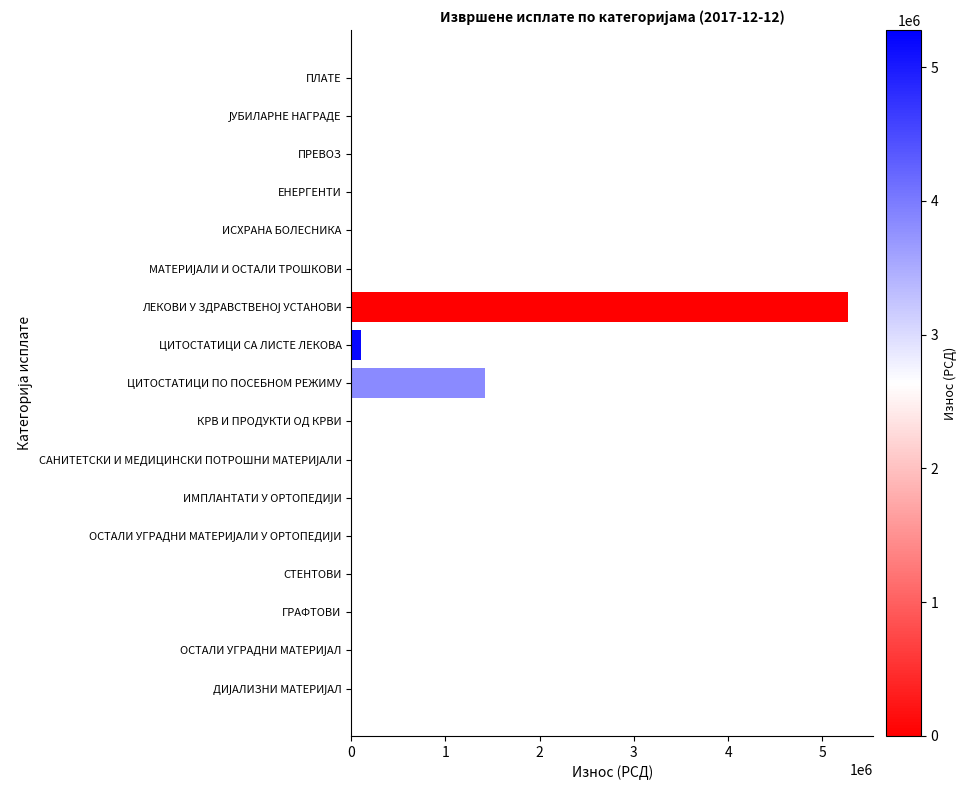

What is the maximum value shown in the chart?

5275875.0